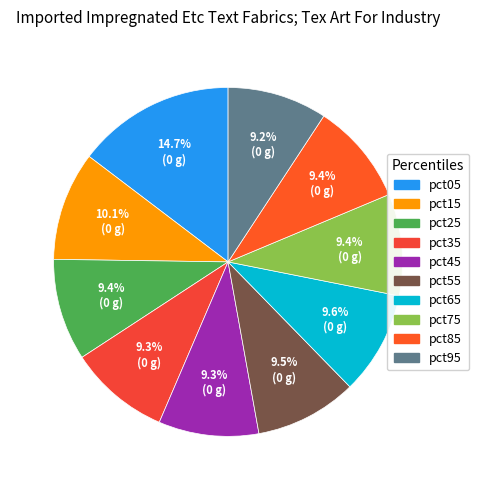

To the nearest percent, what portion does pct25 represent?

9%